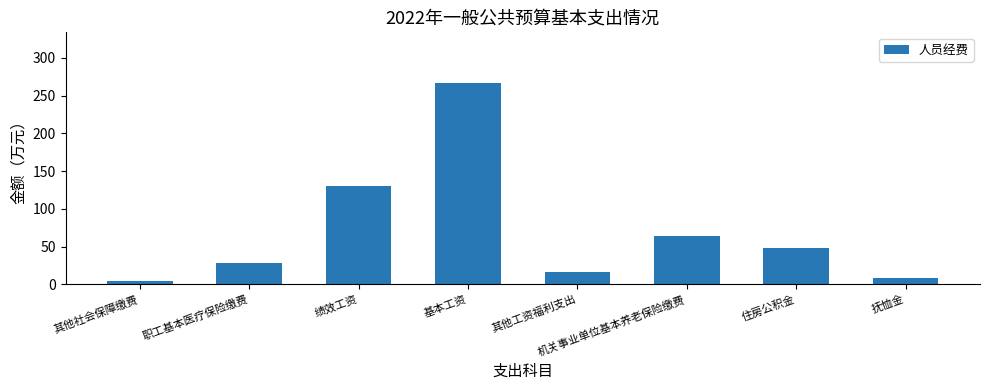

Reading left to right, what are all the values shown in this chart?

3.8	27.8	130.2	267.1	16.0	63.6	47.7	8.5